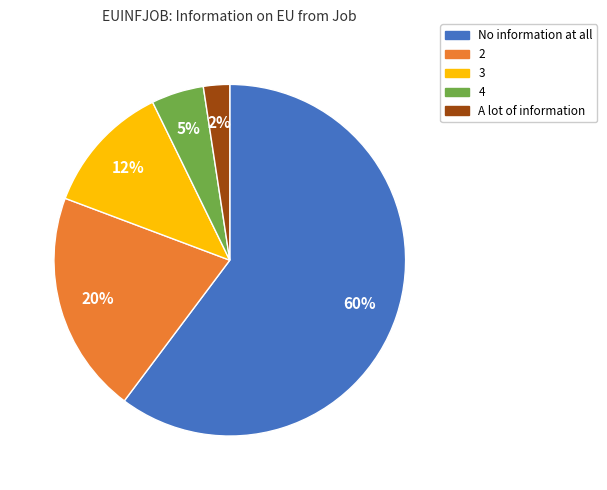

Combined, do A lot of information and No information at all account for over 50%?

Yes